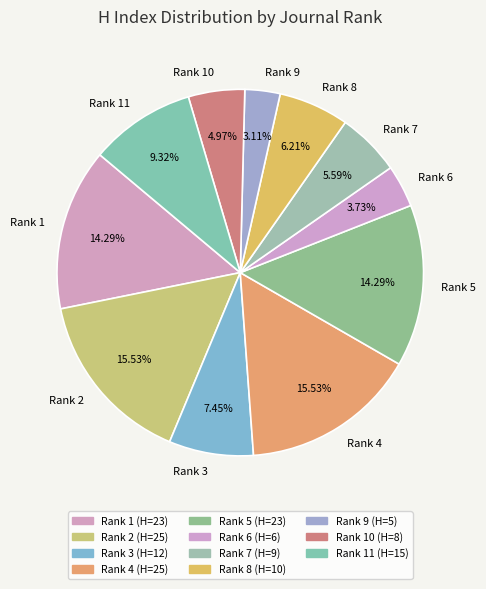

Approximately how many times larger is the value at Rank 2 compared to Rank 8?

2.5